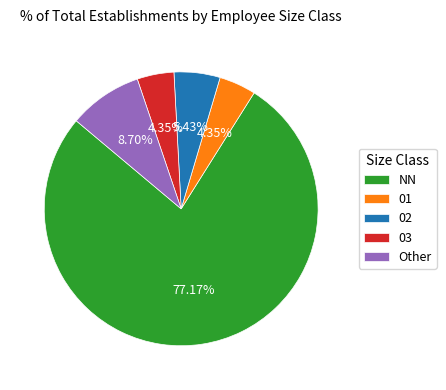

Between NN and 02, which is larger?

NN